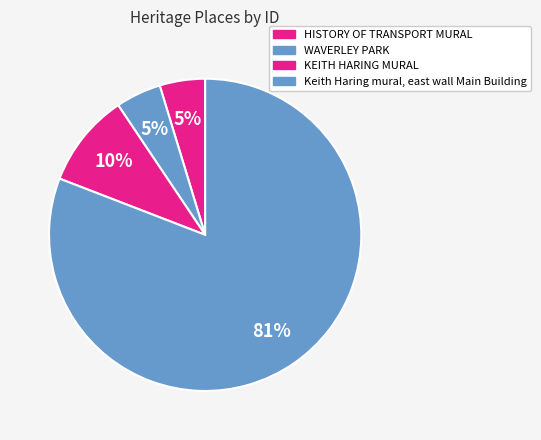

Which slice is the smallest?

HISTORY OF TRANSPORT MURAL